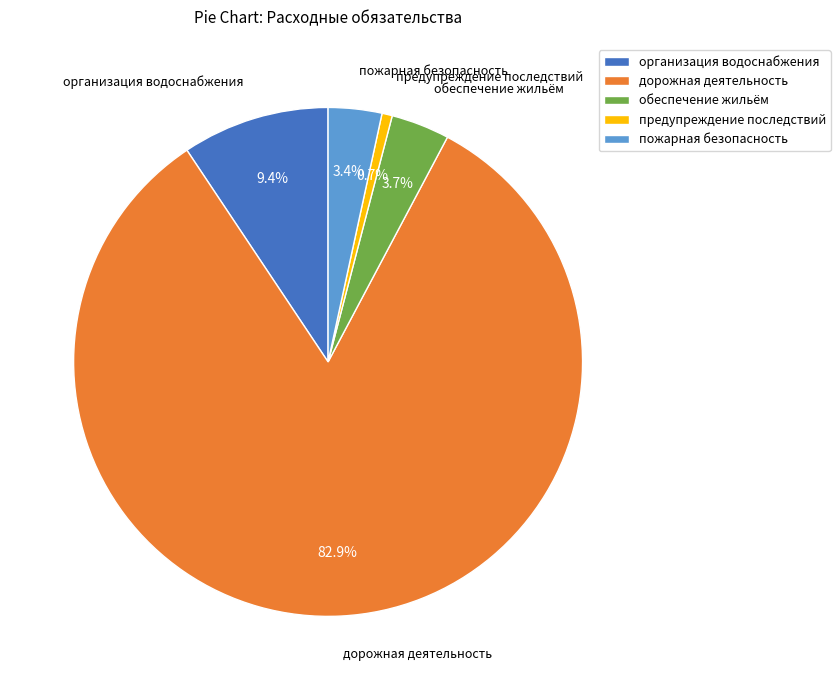

What percentage is NOT represented by обеспечение жильём?

96.3%